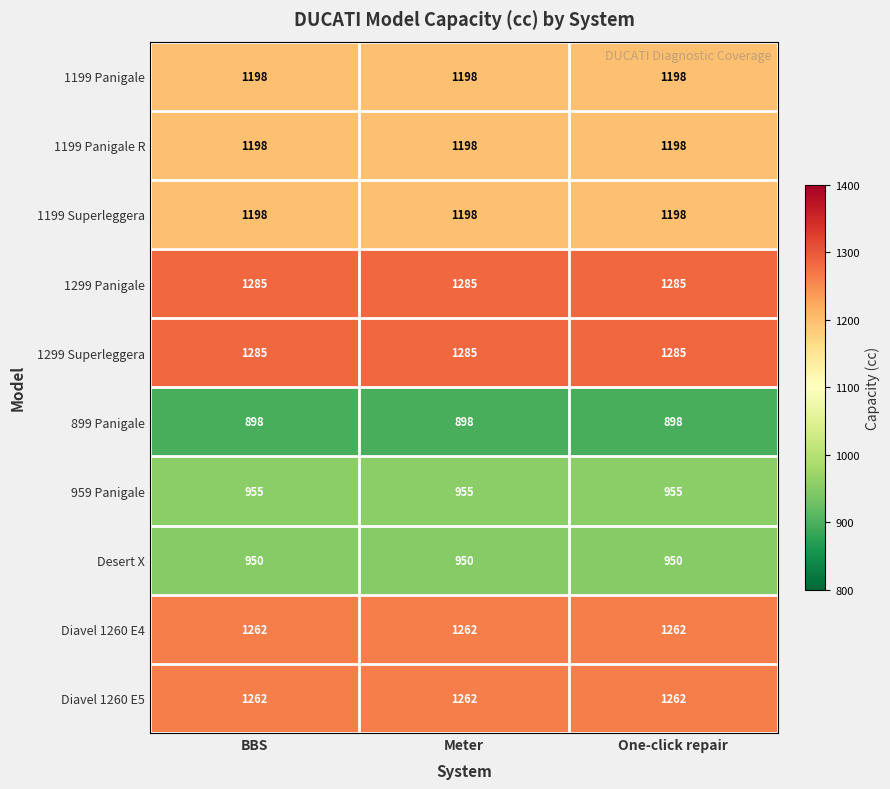

What is the average value of the Diavel 1260 E4 series?

1262